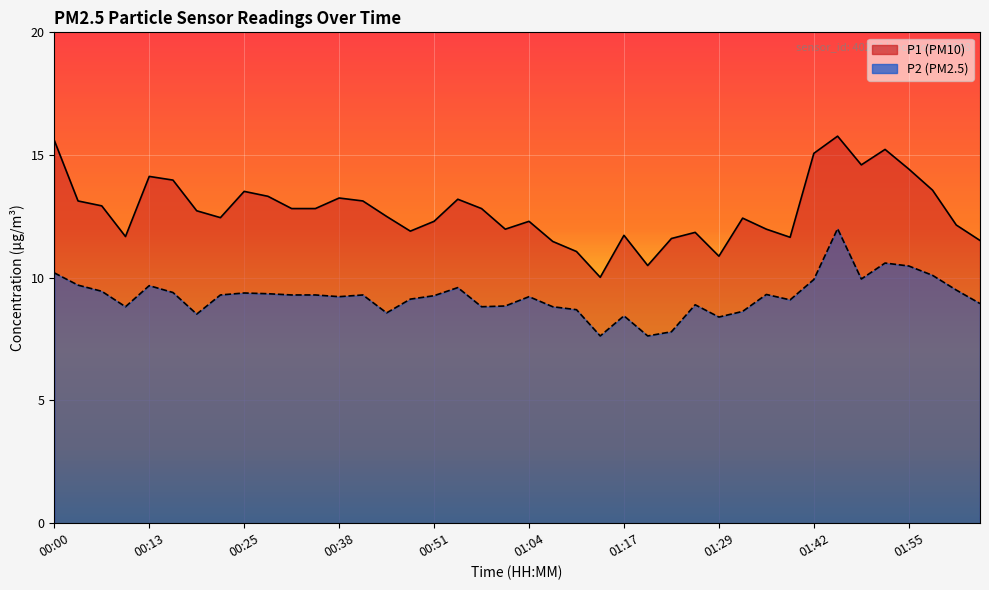

Is it true that P2 equals 5.1 at 00:09?

False